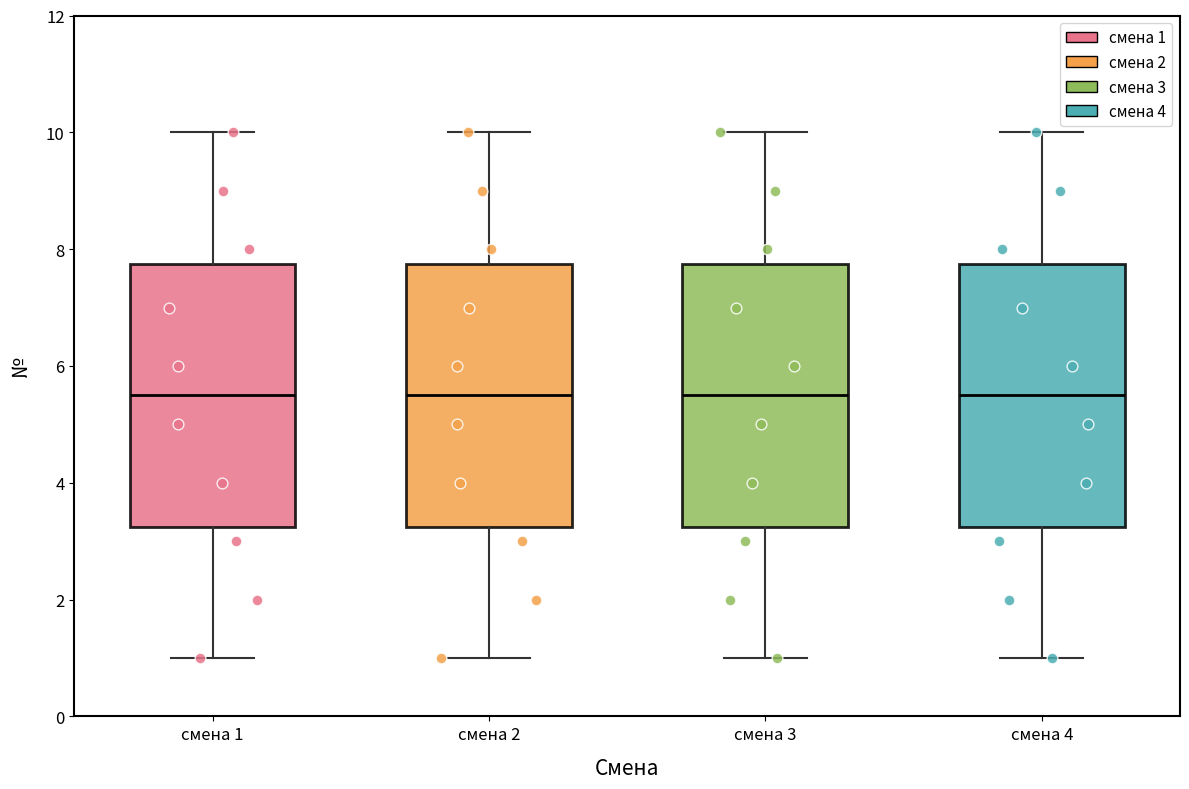

Reading left to right, read every box against the y-axis: the position of its median line, the range the box covers, and the ends of its whiskers. The values are not printed on the chart, so give them approximately, as read against the axis.

смена 1: median 5.6, box 3.2 to 7.8, whiskers 1.0 to 10.0
смена 2: median 5.6, box 3.2 to 7.8, whiskers 1.0 to 10.0
смена 3: median 5.6, box 3.2 to 7.8, whiskers 1.0 to 10.0
смена 4: median 5.6, box 3.2 to 7.8, whiskers 1.0 to 10.0